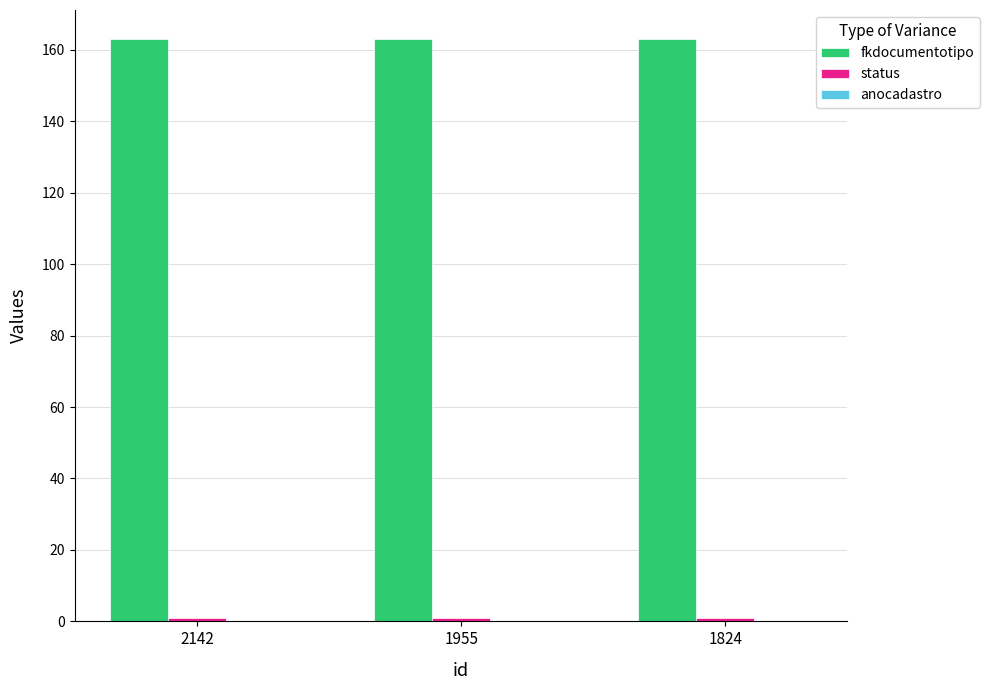

What is the sum of all fkdocumentotipo values?

489